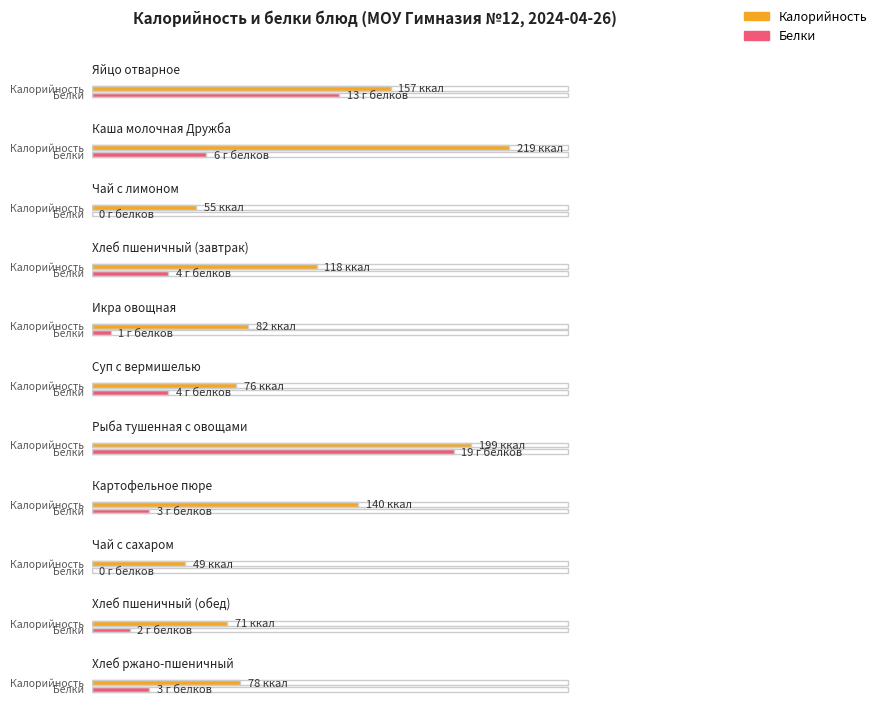

The value of Калорийность at Каша молочная Дружба is 219. True or false?

True